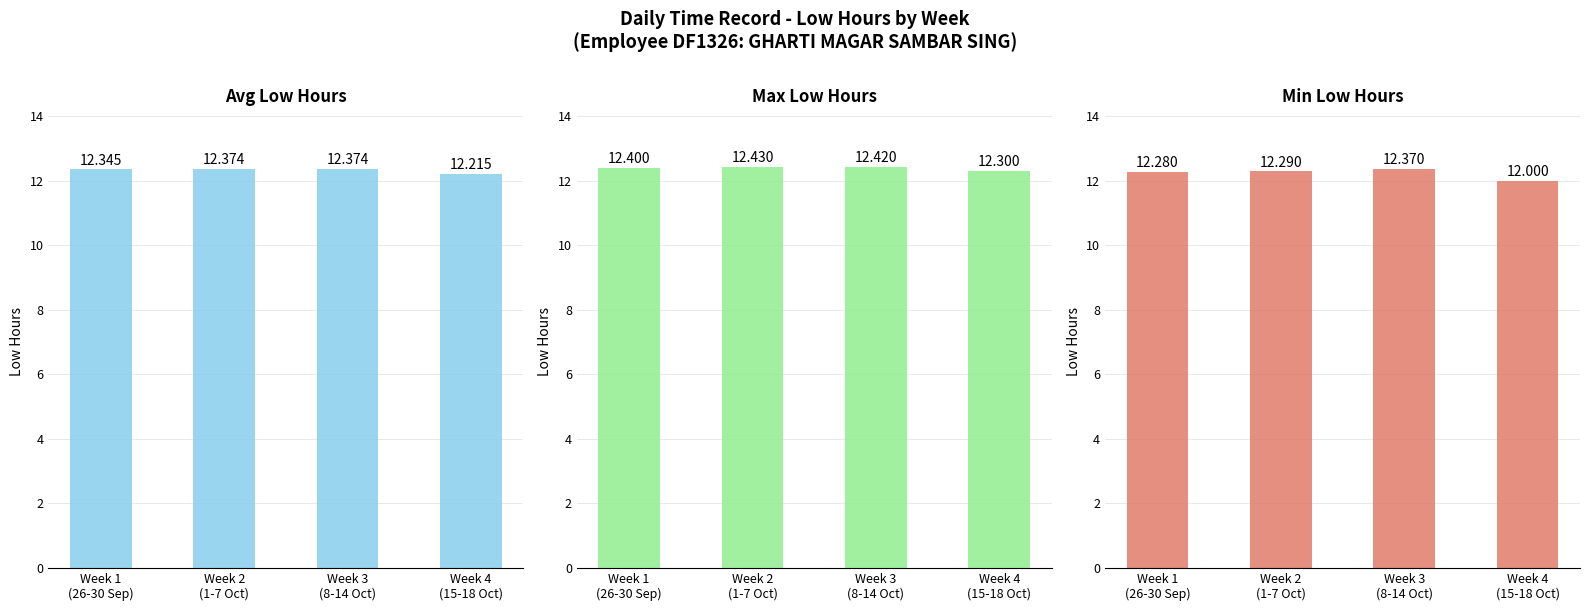

At how many categories does at least one series exceed 12?

4